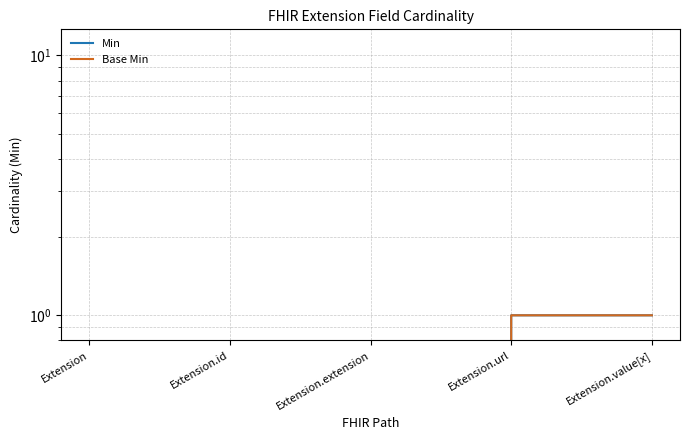

What is the highest value of the Min series?

1